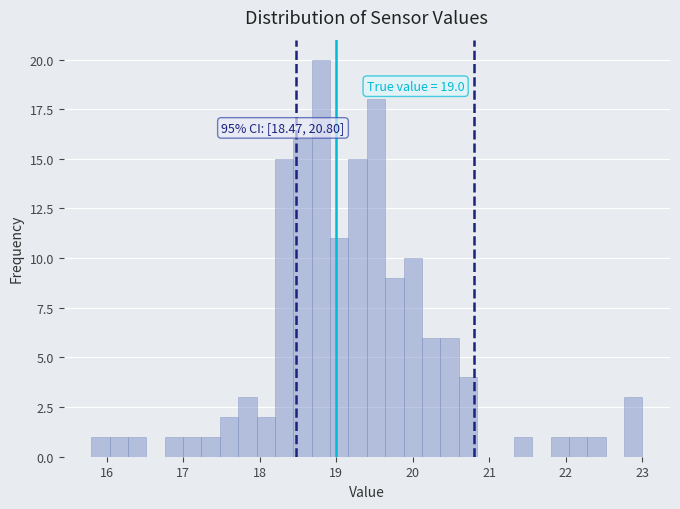

Around what value on the x-axis is the tallest bar? Give the approximate position of its centre, as read against the axis.

18.8